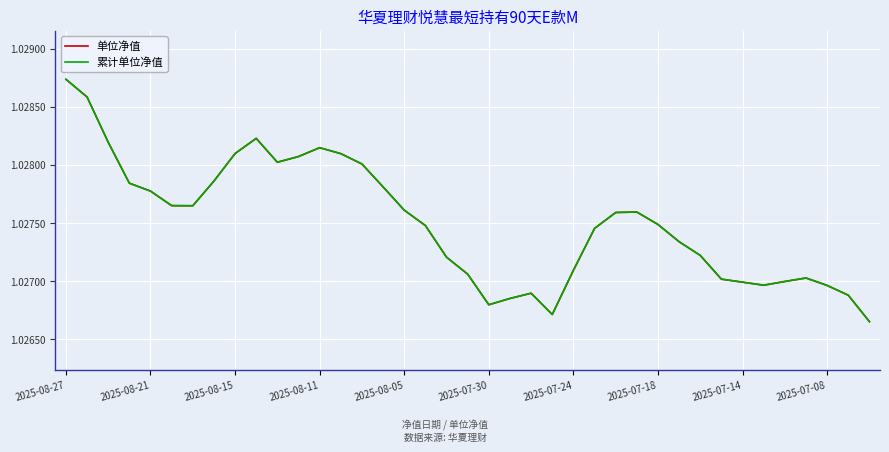

Does the chart display data point markers on the line(s)?

No